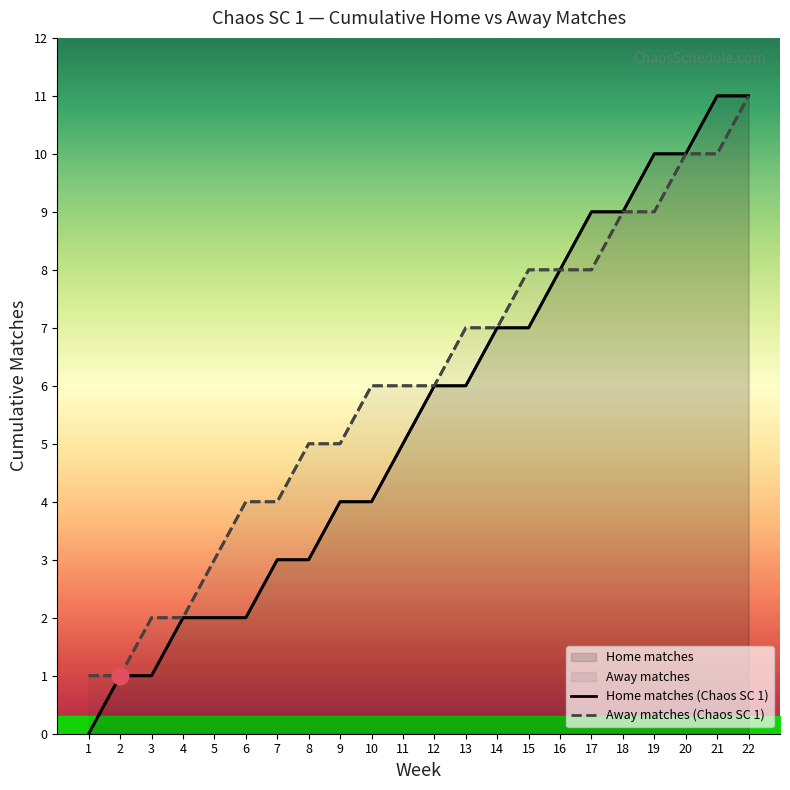

True or false: Home matches (Chaos SC 1) and Away matches (Chaos SC 1) cross at least once.

False